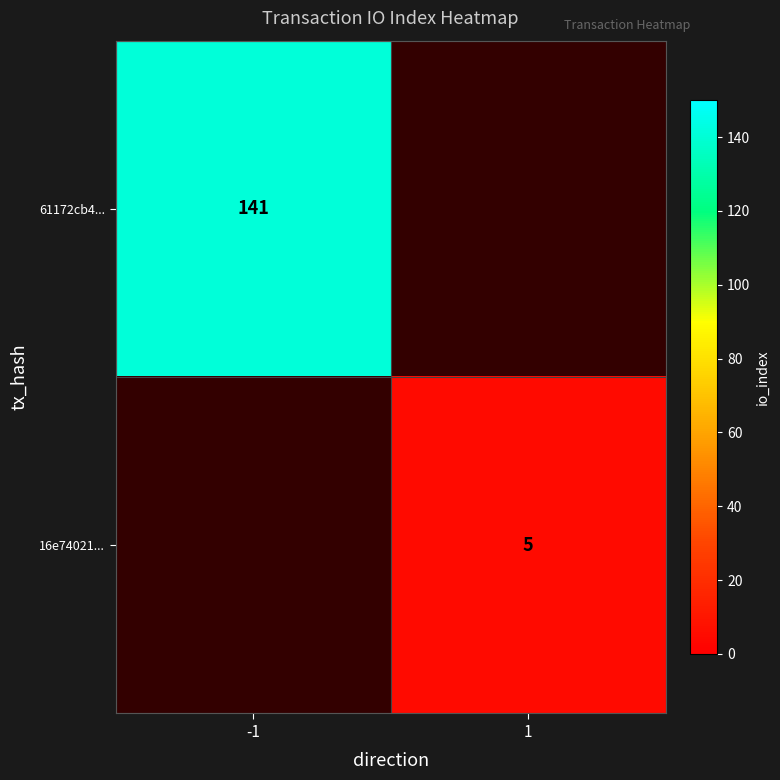

At how many categories does at least one series exceed 105?

1